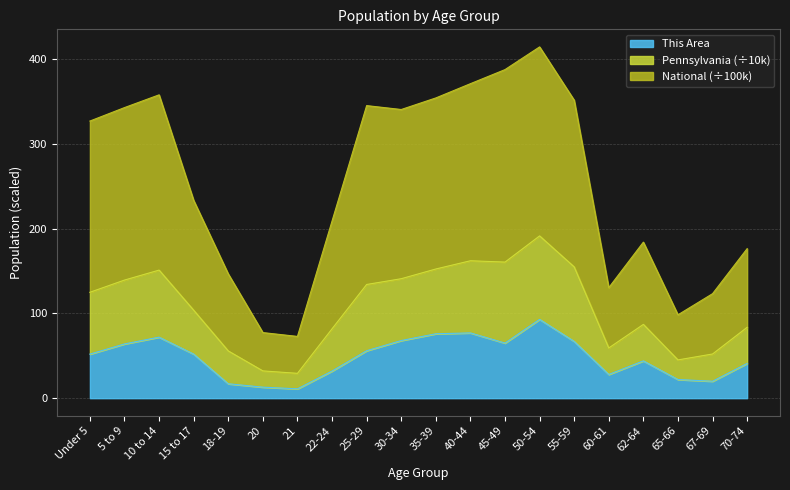

What is the total value across all series at 25-29?

345.2